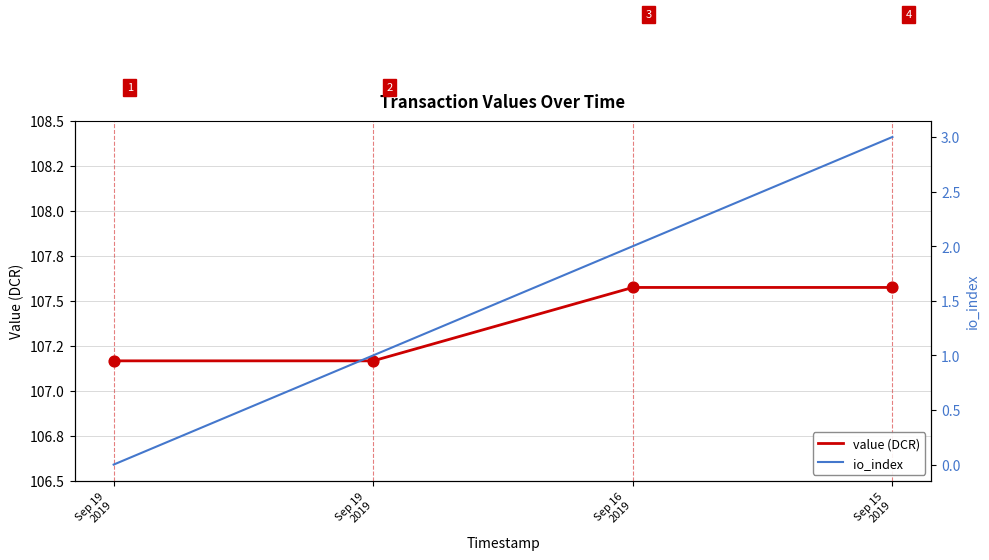

What is the total value across all series at Sep 16
2019?

109.6